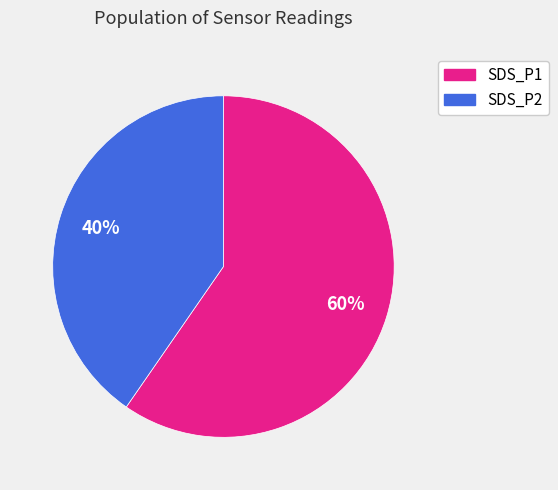

Approximately how many times larger is the value at SDS_P1 compared to SDS_P2?

1.5